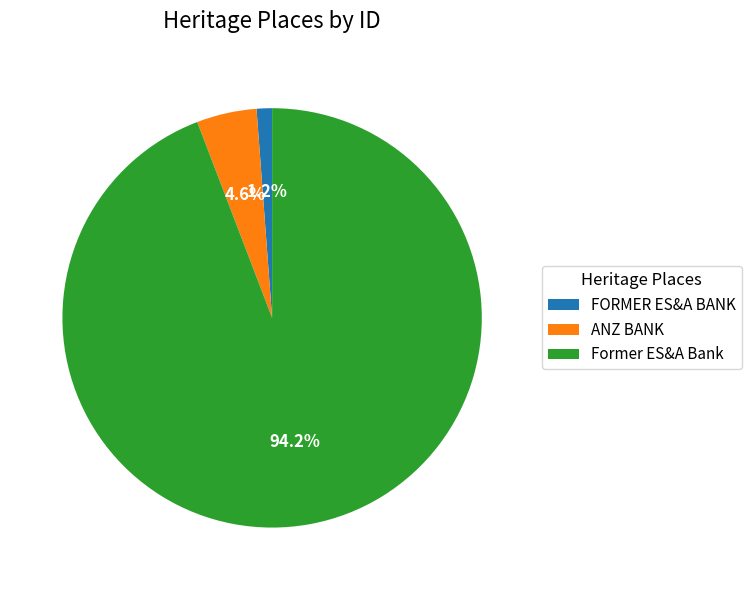

Which slice is the largest?

Former ES&A Bank